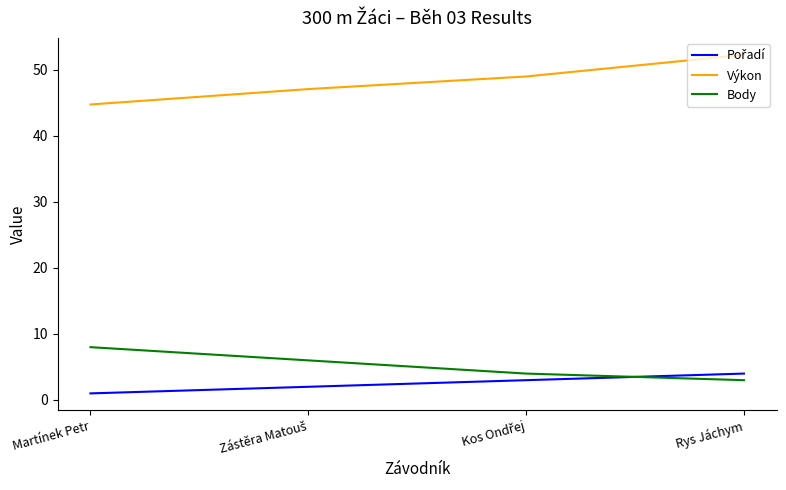

What is the difference between the maximum and minimum values in the Body series?

5.0